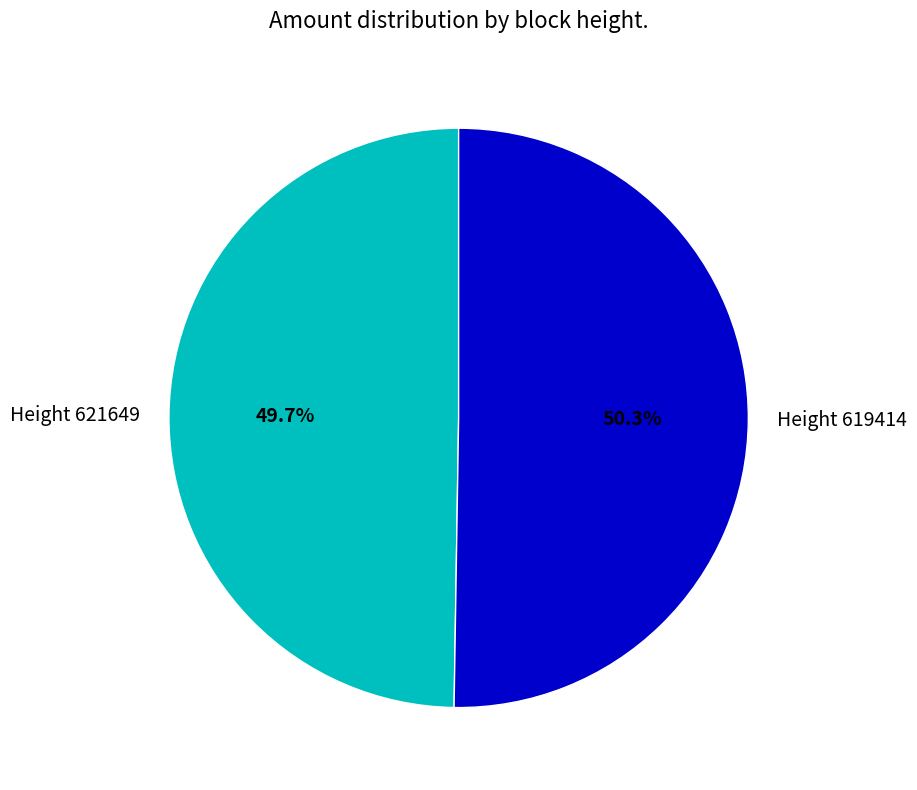

Does Height 621649 account for over 50% of the chart?

No